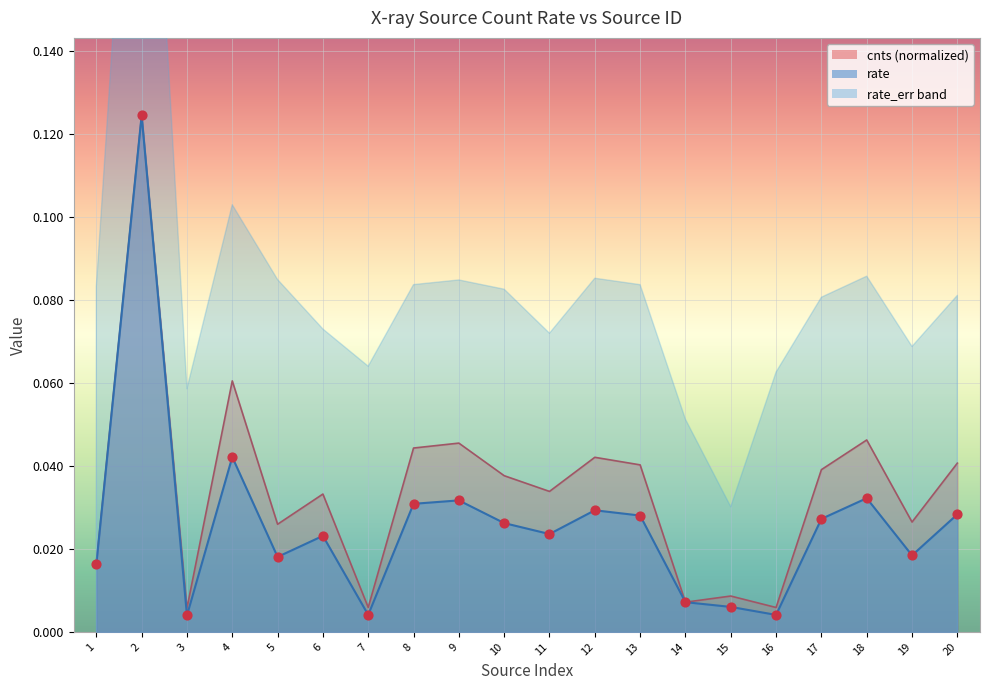

Which series has the widest spread of Y values?

rate